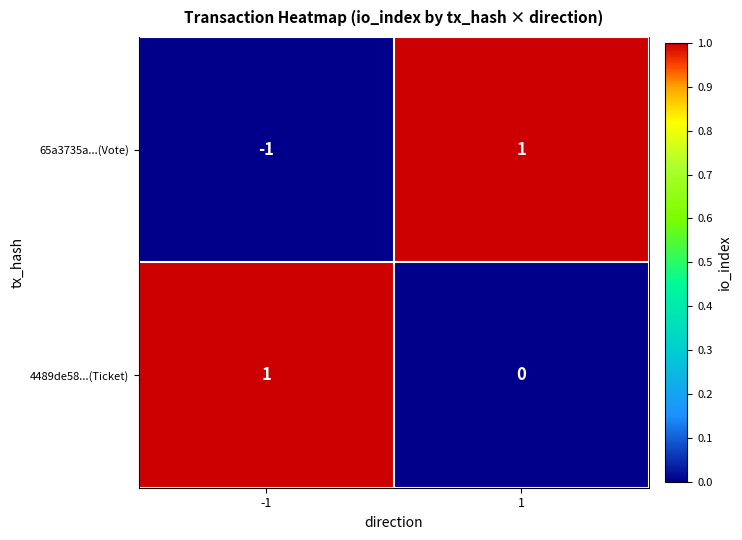

Rank the series by their average value, from lowest to highest.

65a3735a...(Vote), 4489de58...(Ticket)